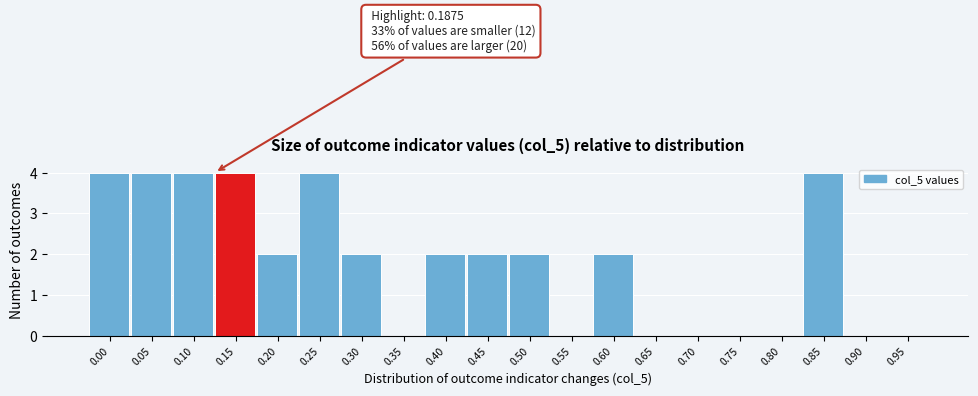

Reading right to left, list all the values displayed in this chart.

0.95=0	0.90=0	0.85=4	0.80=0	0.75=0	0.70=0	0.65=0	0.60=2	0.55=0	0.50=2	0.45=2	0.40=2	0.35=0	0.30=2	0.25=4	0.20=2	0.15=4	0.10=4	0.05=4	0.00=4